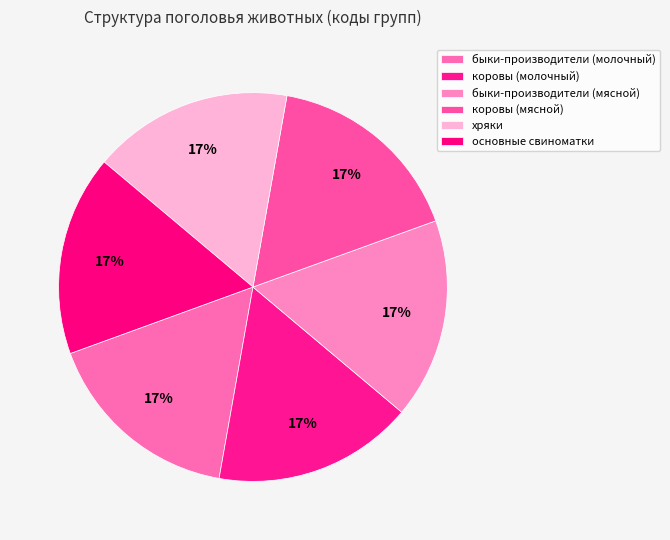

How many segments does this pie chart have?

6